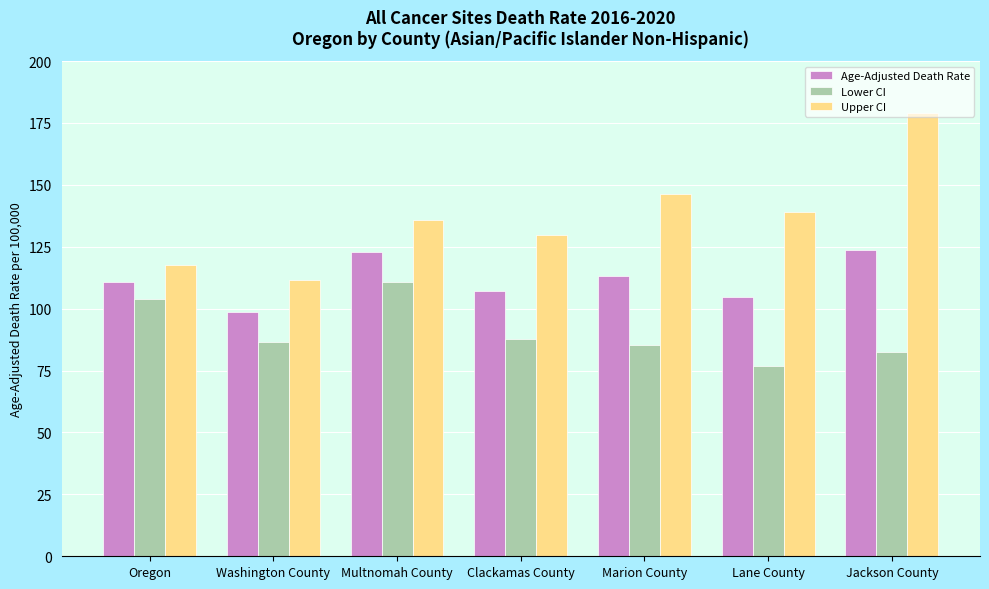

What value does the Age-Adjusted Death Rate series have at Jackson County?

123.8